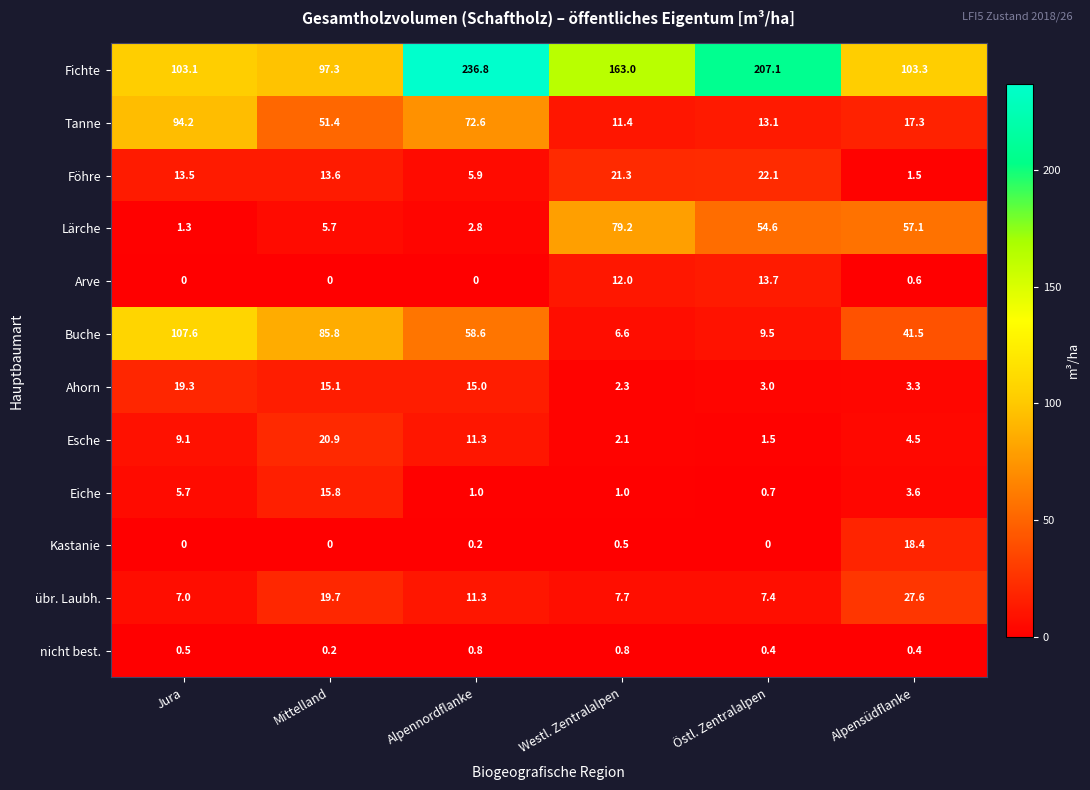

Rank the series by their maximum value, from lowest to highest.

nicht best., Arve, Eiche, Kastanie, Ahorn, Esche, Föhre, übr. Laubh., Lärche, Tanne, Buche, Fichte